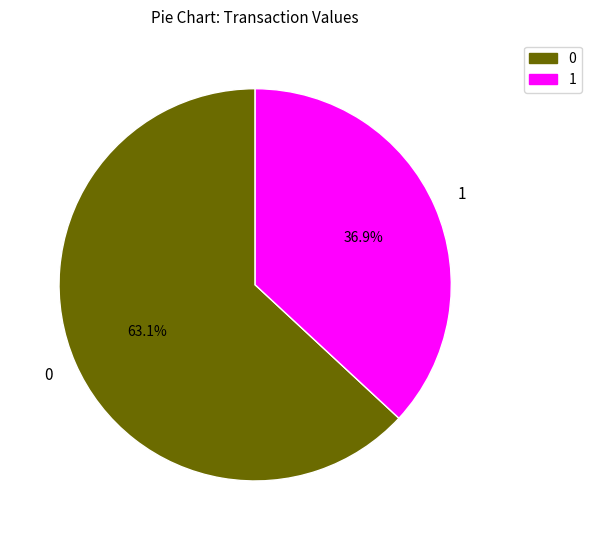

To the nearest percent, what is the average slice percentage?

50%